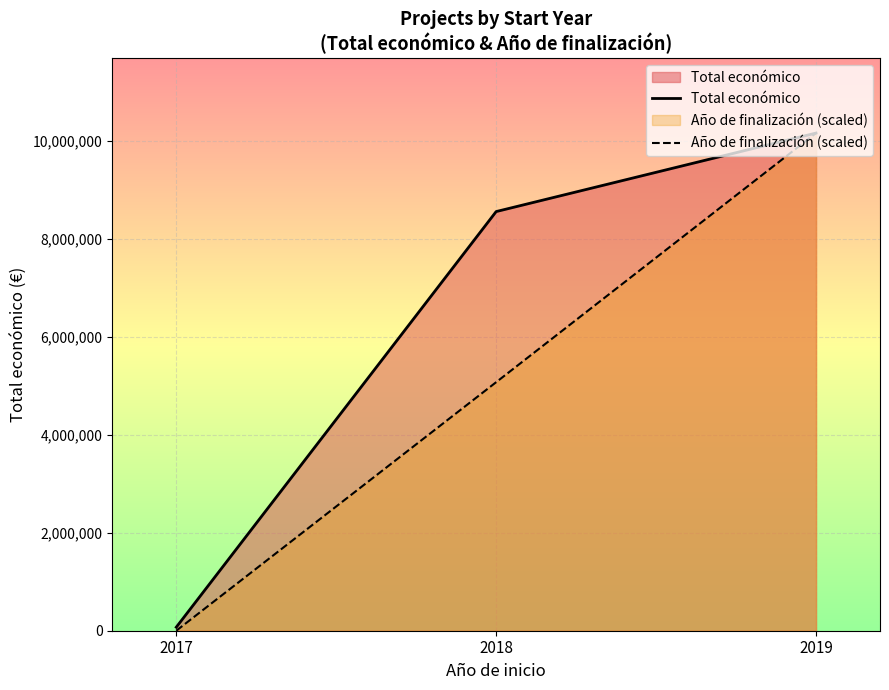

The value of Total económico at 2018 is 8560574.0. True or false?

True